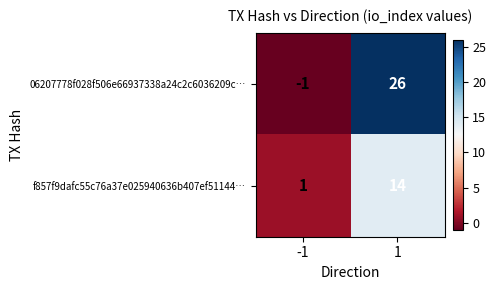

How many distinct data groups are displayed?

2